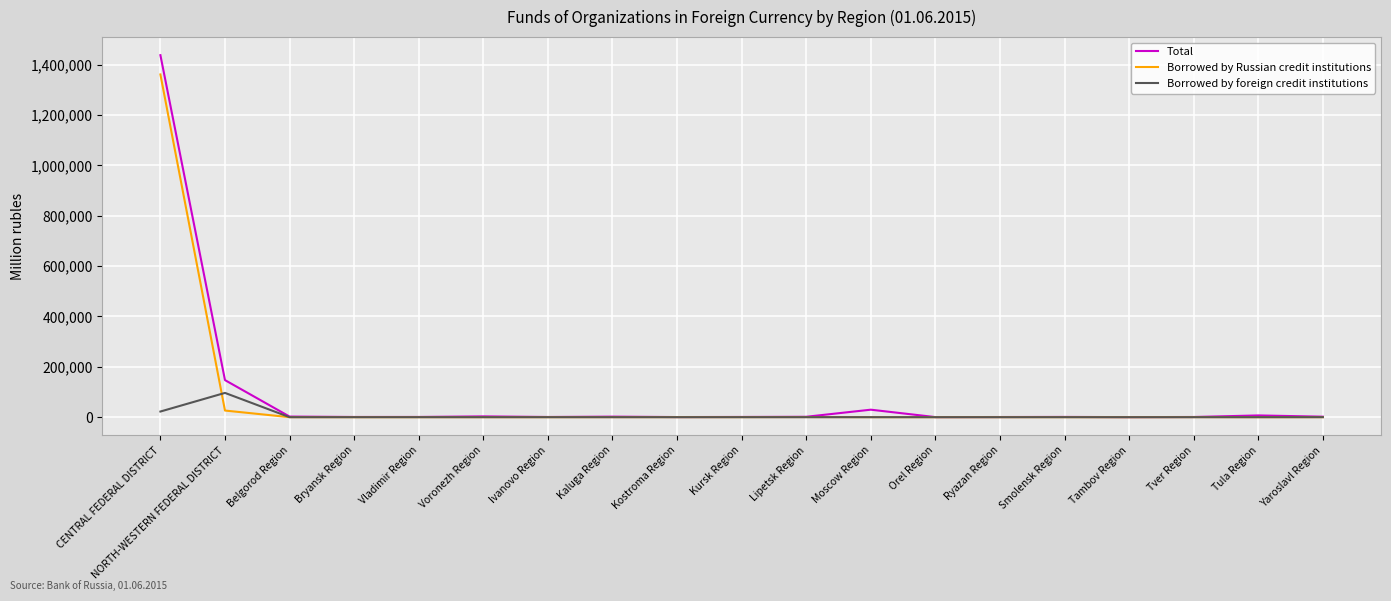

The value of Borrowed by Russian credit institutions at Bryansk Region is 0. True or false?

True